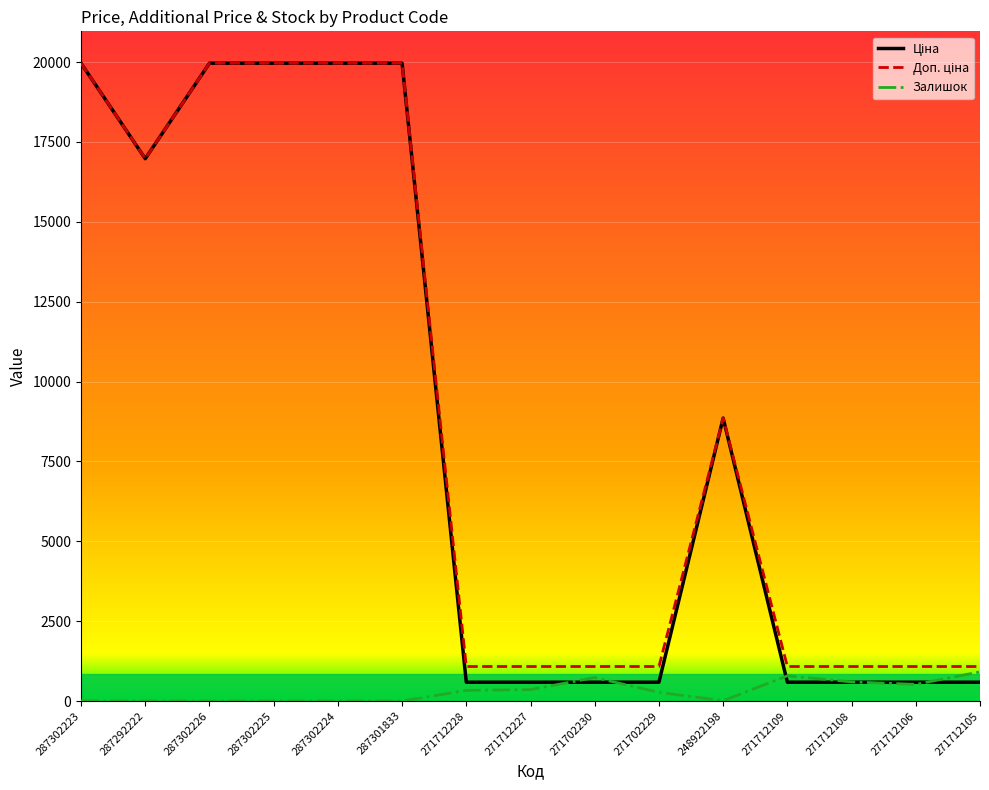

What is the maximum value shown in the chart?

19964.2